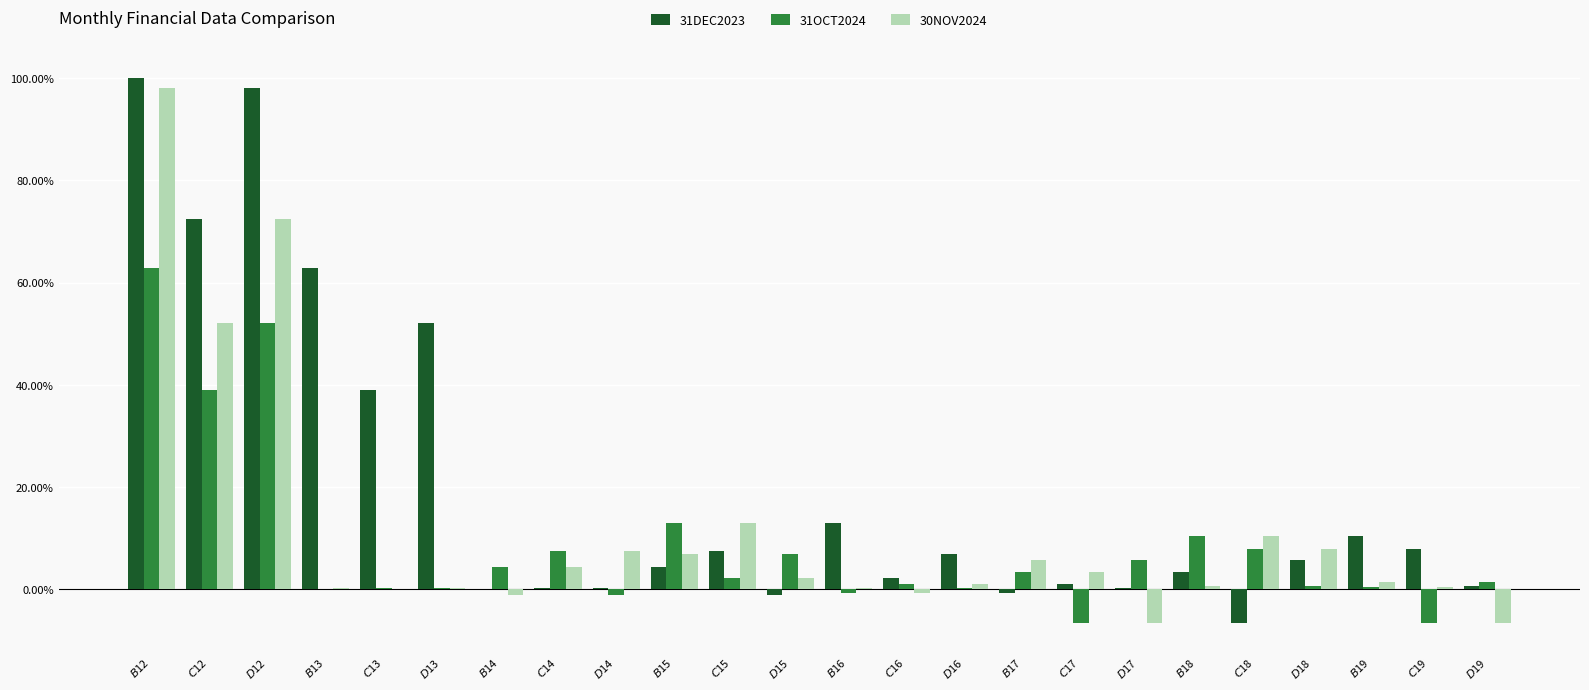

List the series in order of their peak value, lowest first.

31OCT2024, 30NOV2024, 31DEC2023